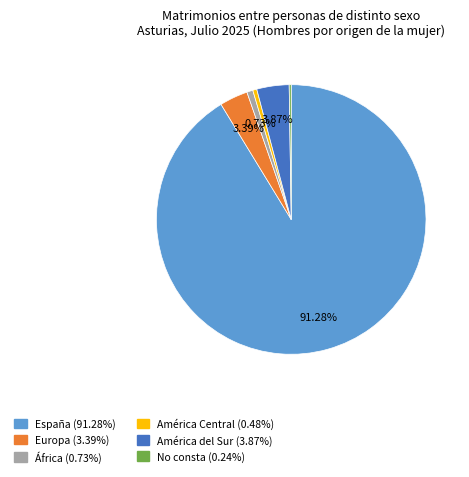

Combined, do España and África account for over 50%?

Yes